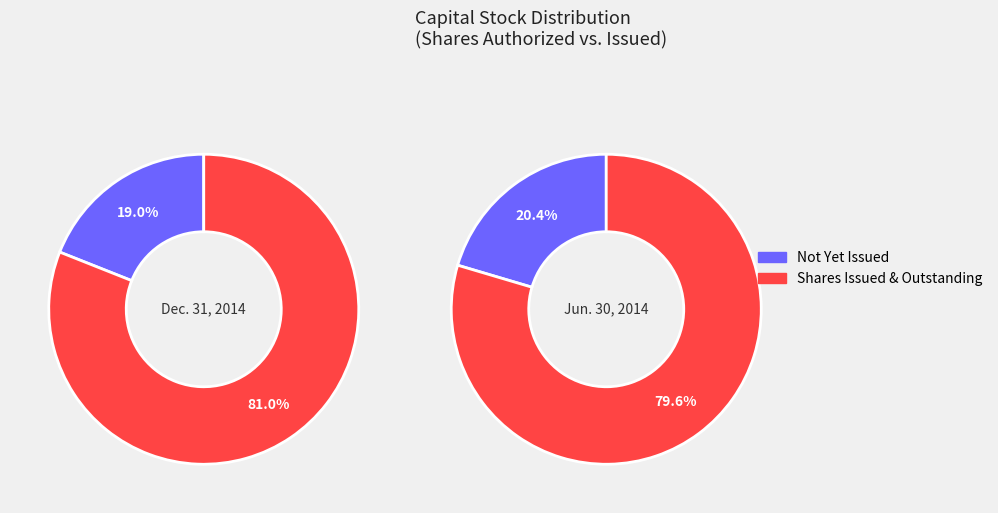

How many segments does this pie chart have?

4